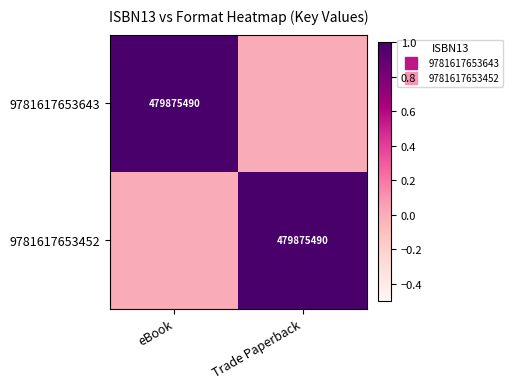

How many series are shown in this chart?

2